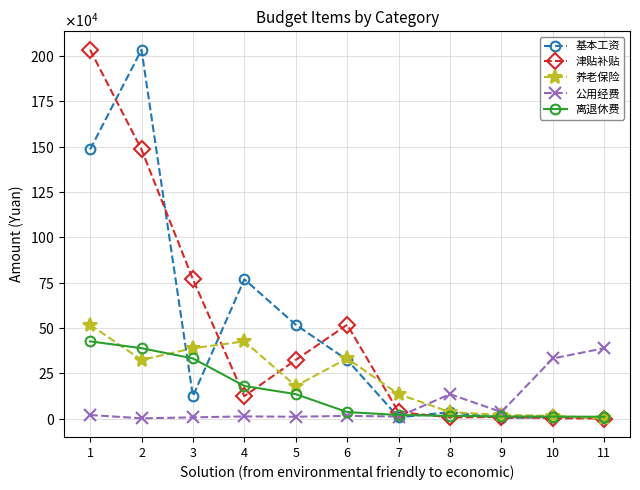

At 6, list the series in order from largest to smallest.

津贴补贴, 养老保险, 基本工资, 离退休费, 公用经费